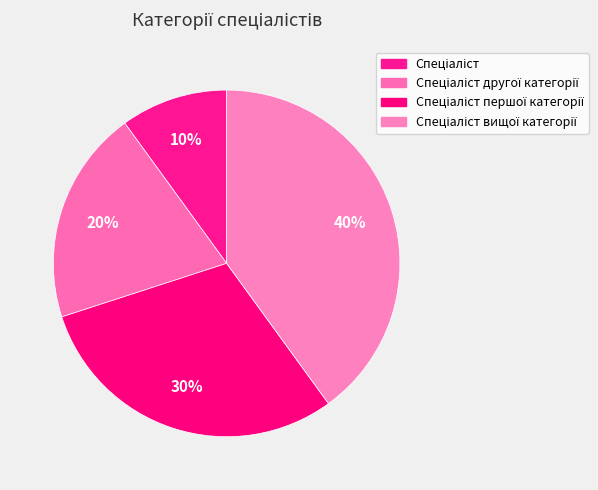

Which slice is the largest?

Спеціаліст вищої категорії